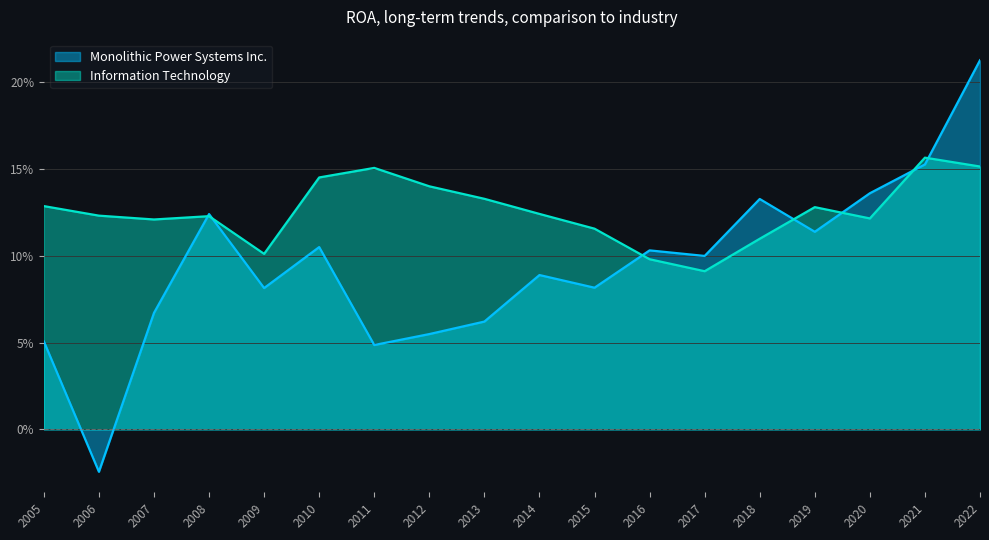

What is the average value of the Information Technology series?

0.1